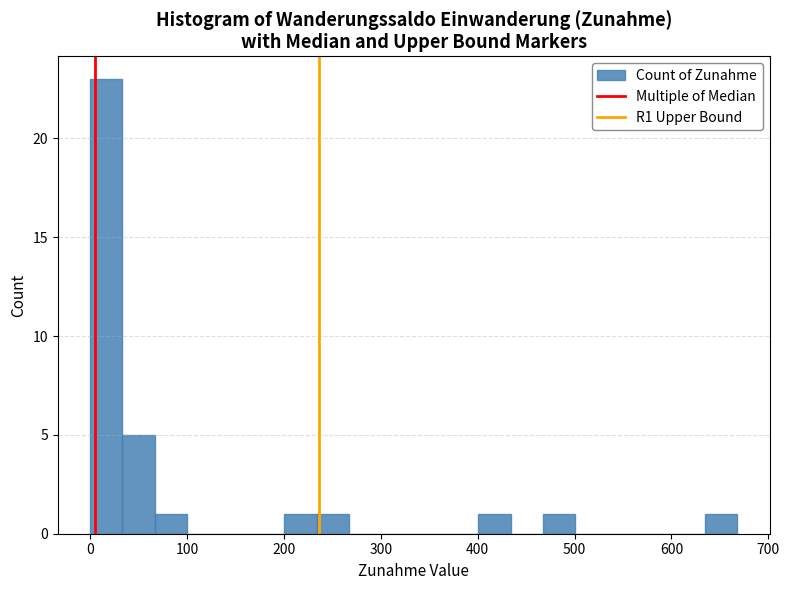

Read against the x-axis, roughly where is the centre of the tallest bar?

20